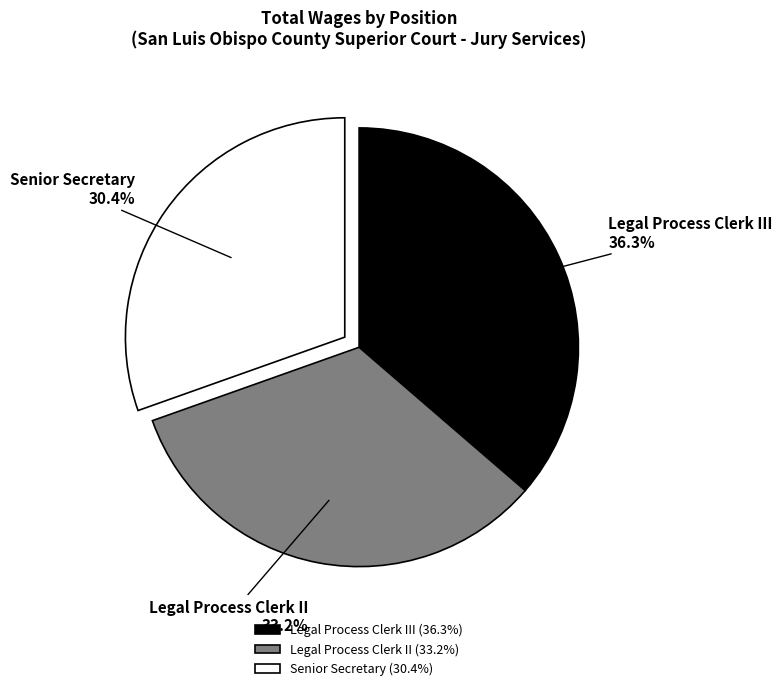

Does Legal Process Clerk III represent more than half of the total?

No